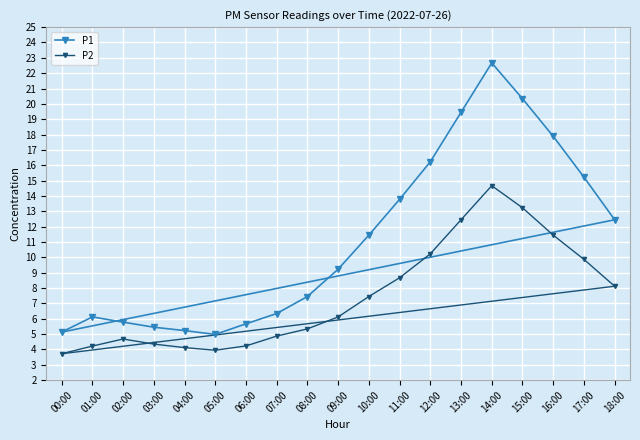

At how many categories does at least one series exceed 20?

2